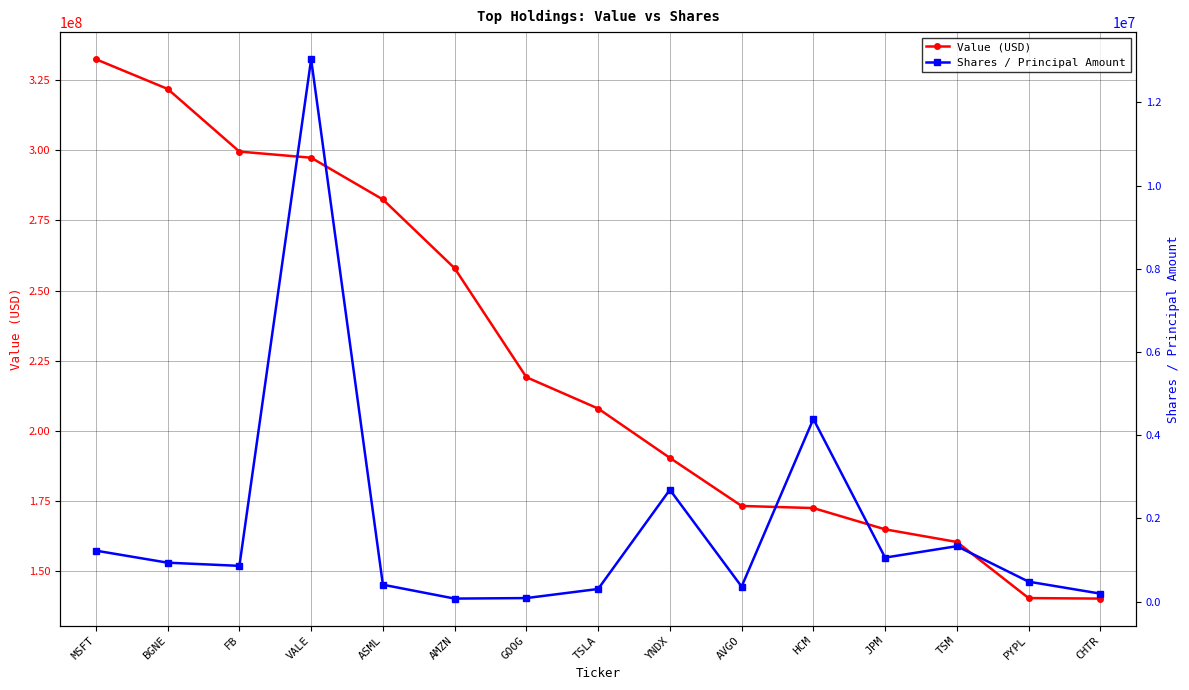

What position from the right is BGNE?

14